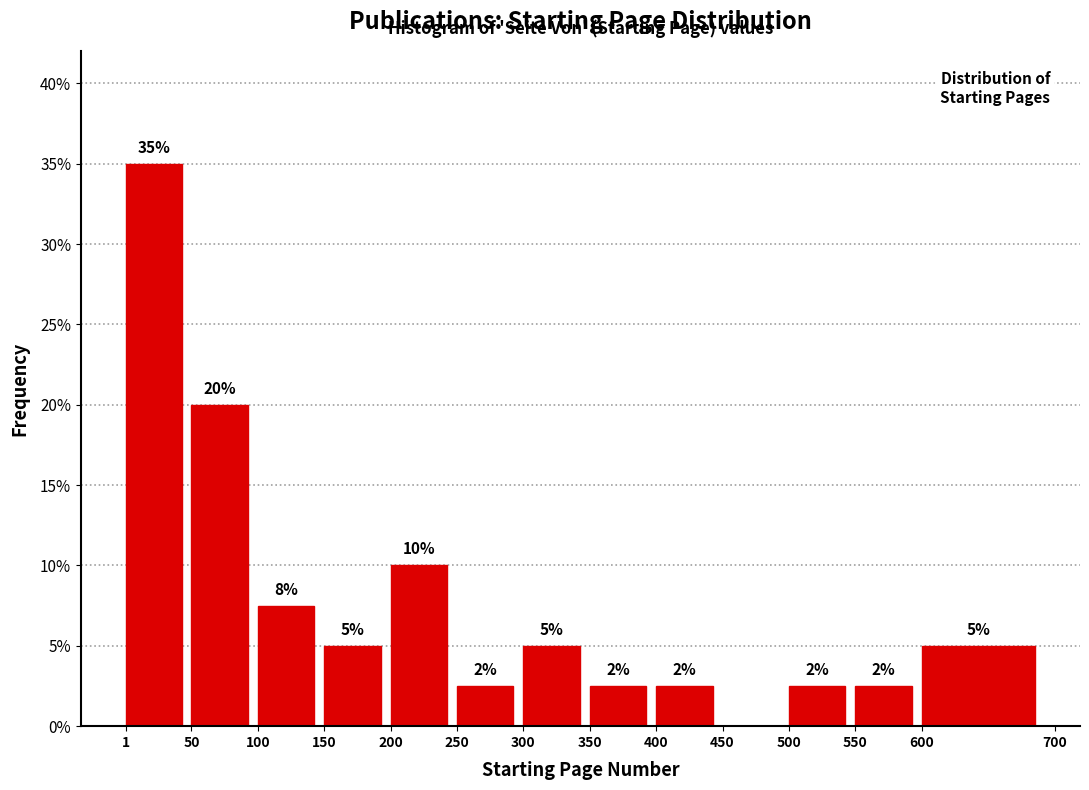

Which range on the x-axis has the tallest bar?

1 to 50